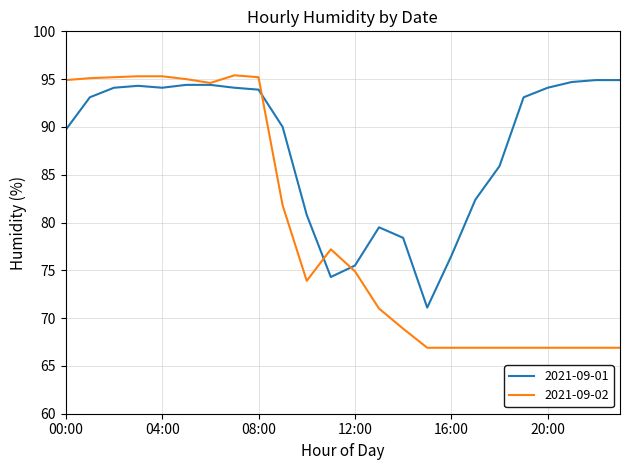

What is the maximum value shown in the chart?

95.4